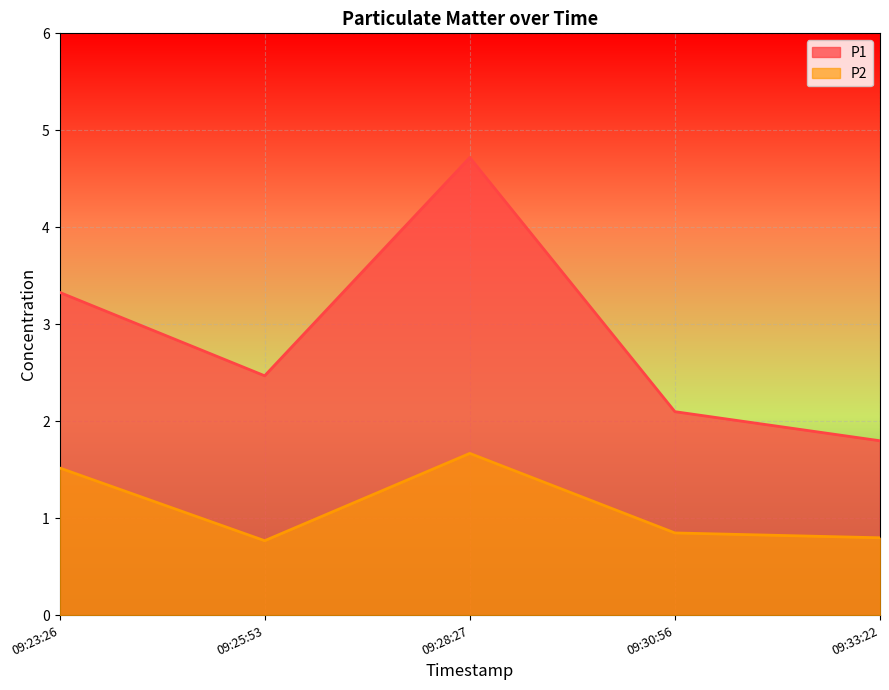

Which series has the largest range (max minus min)?

P1